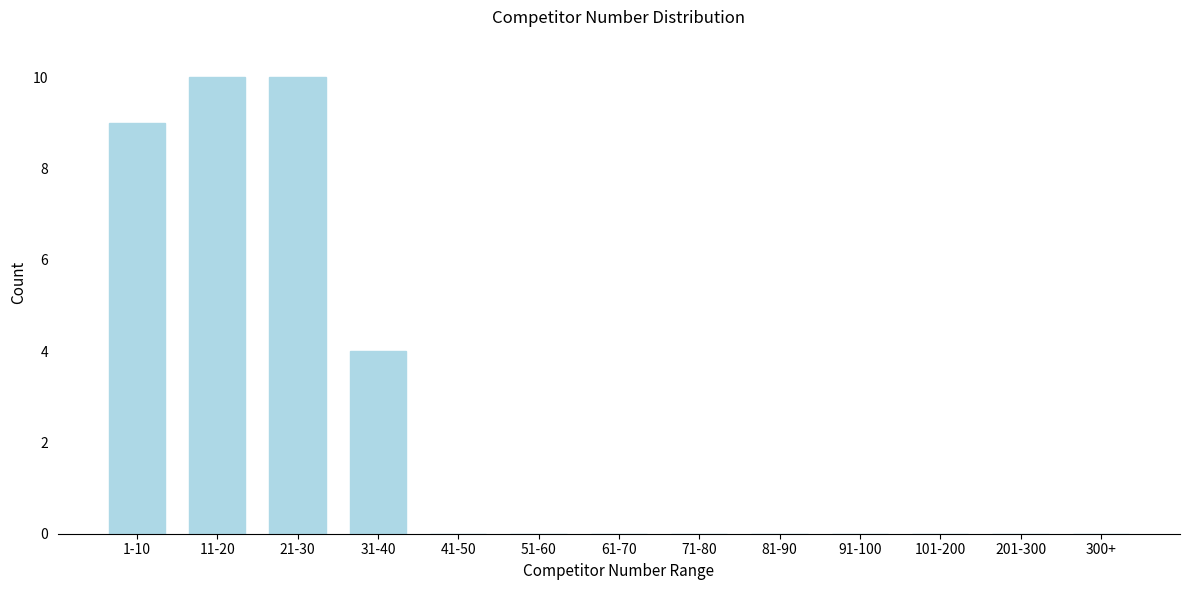

Reading left to right, transcribe all the data shown in this chart.

1-10=9	11-20=10	21-30=10	31-40=4	41-50=0	51-60=0	61-70=0	71-80=0	81-90=0	91-100=0	101-200=0	201-300=0	300+=0